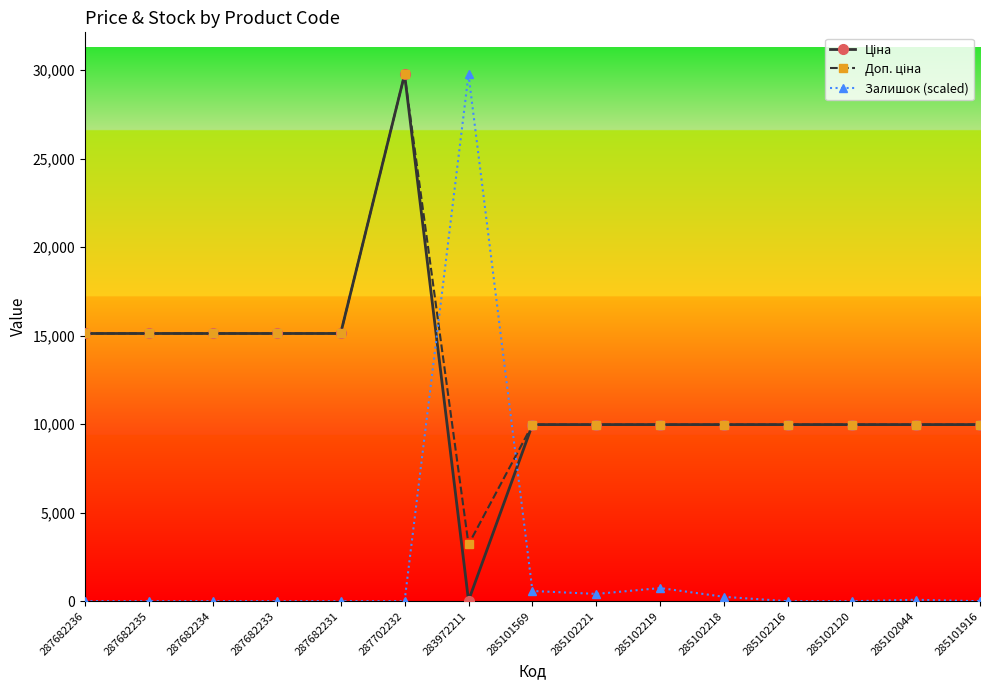

How many series are shown in this chart?

3